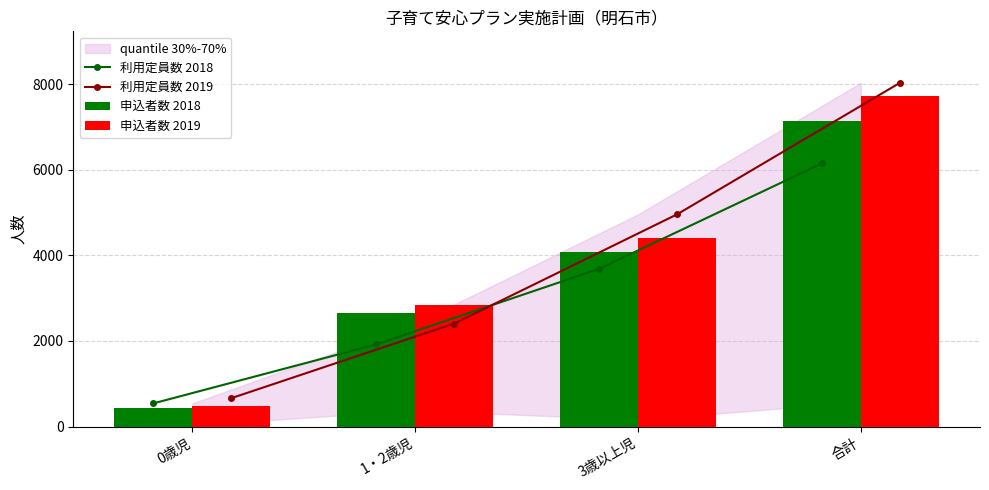

Reading left to right, extract all data points from this chart.

利用定員数 2018: 543	1921	3684	6148
利用定員数 2019: 665	2407	4958	8030
申込者数 2018: 425	2646	4078	7149
申込者数 2019: 486	2840	4403	7729